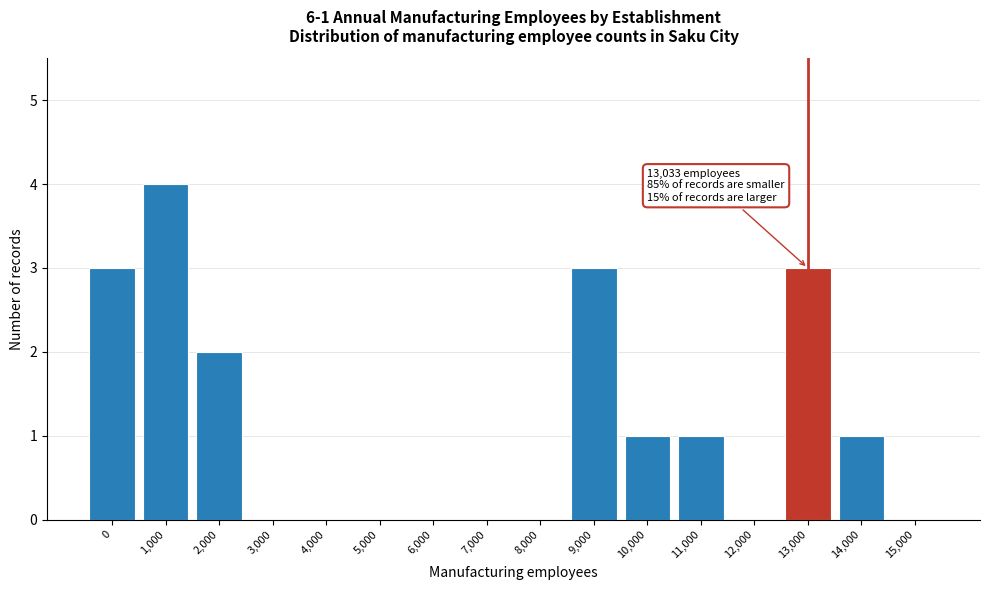

Reading right to left, what are all the values shown in this chart?

15,000=0	14,000=1	13,000=3	12,000=0	11,000=1	10,000=1	9,000=3	8,000=0	7,000=0	6,000=0	5,000=0	4,000=0	3,000=0	2,000=2	1,000=4	0=3